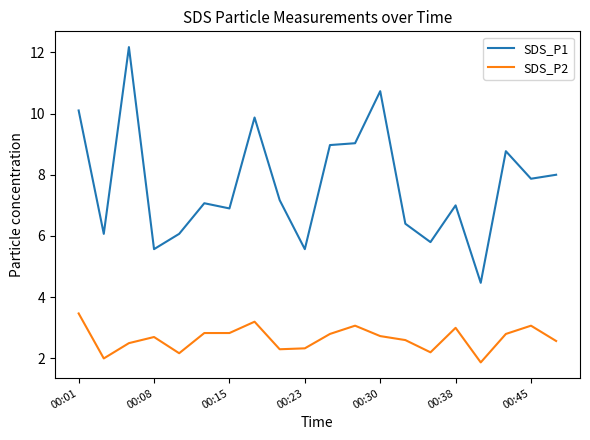

True or false: SDS_P2 and SDS_P1 intersect in this chart.

False